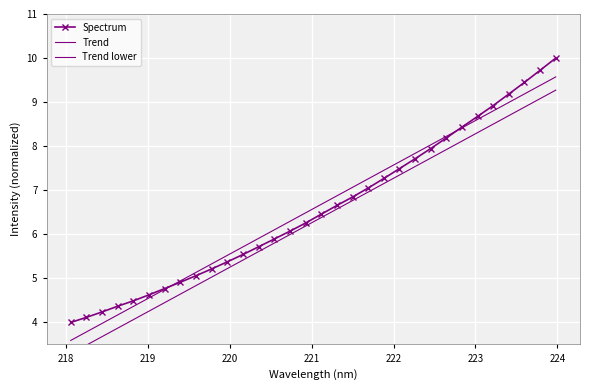

Which series ends up on top after the final intersection of Spectrum and Trend?

Spectrum